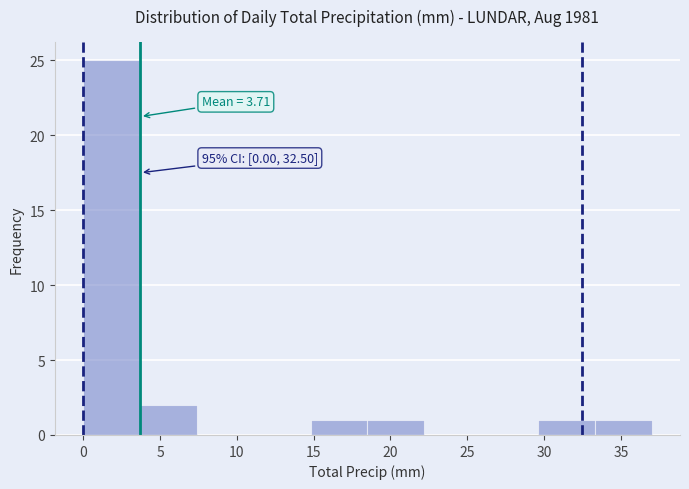

Over which range of the x-axis is the bar tallest?

0.0 to 3.7